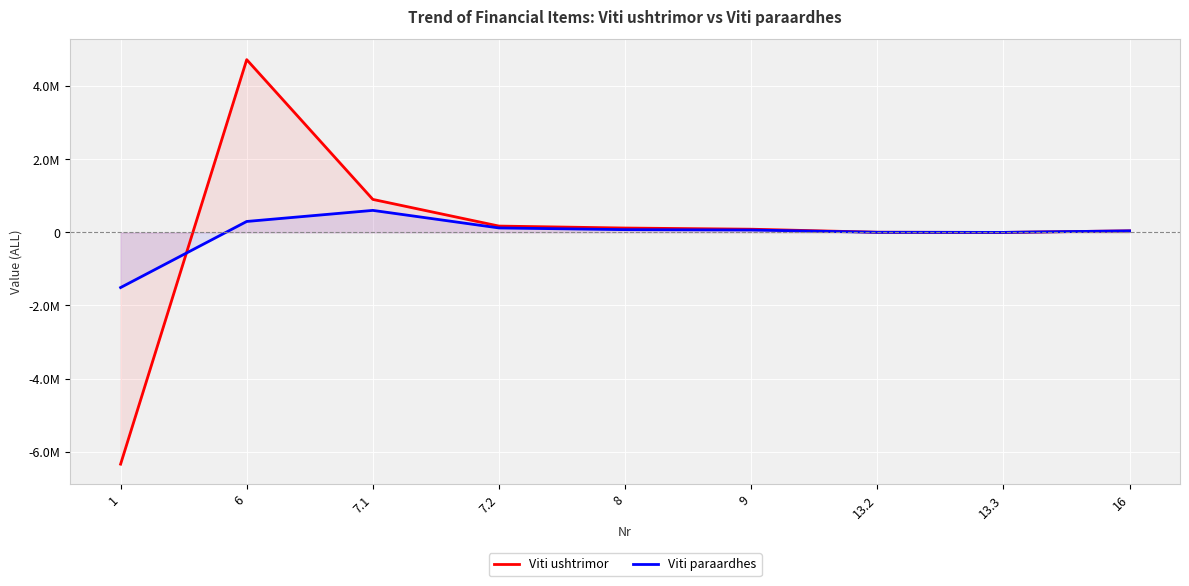

List the labels in order of Viti paraardhes value, smallest first.

1, 13.3, 13.2, 16, 9, 8, 7.2, 6, 7.1